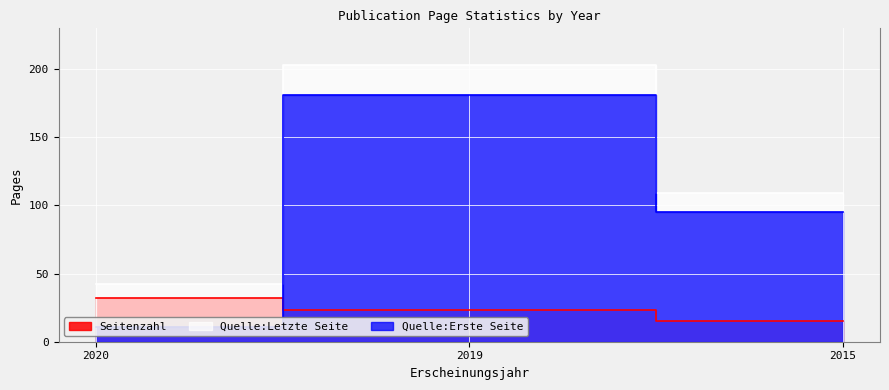

The Quelle:Erste Seite series shows 95 at 2015. True or false?

True